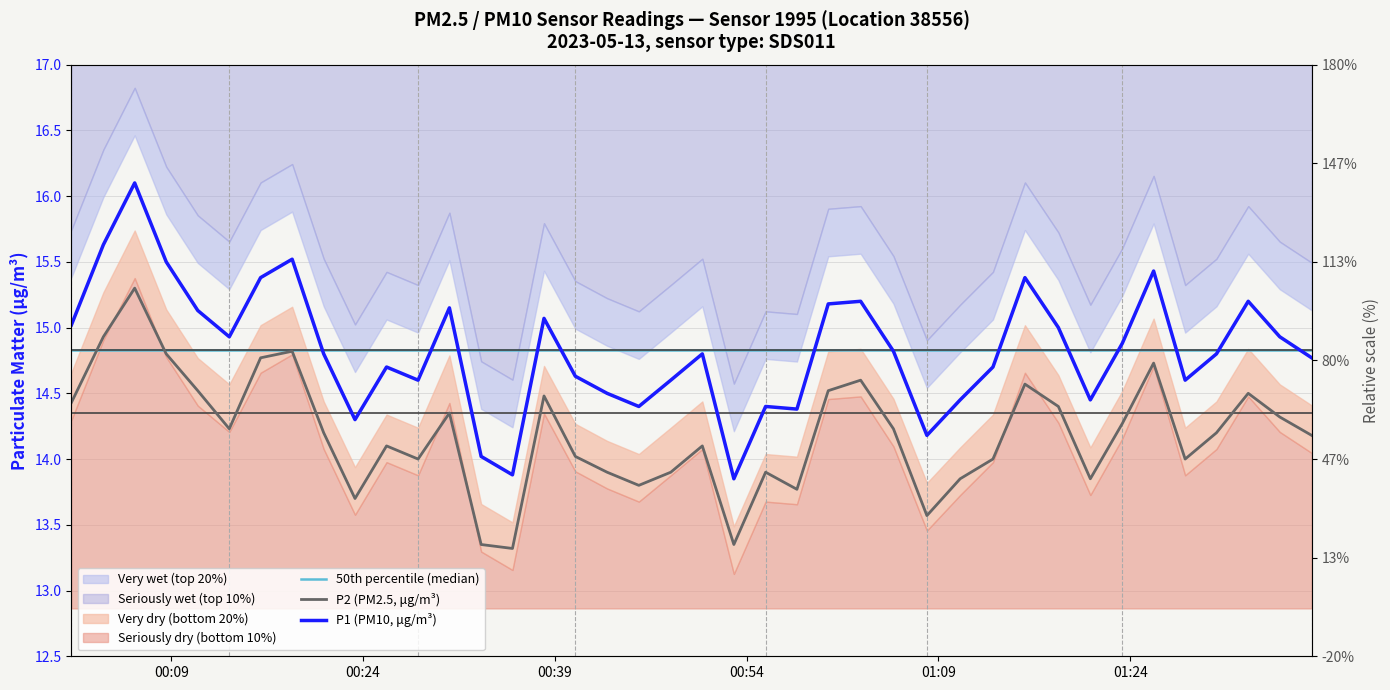

At how many categories does at least one series exceed 16?

1